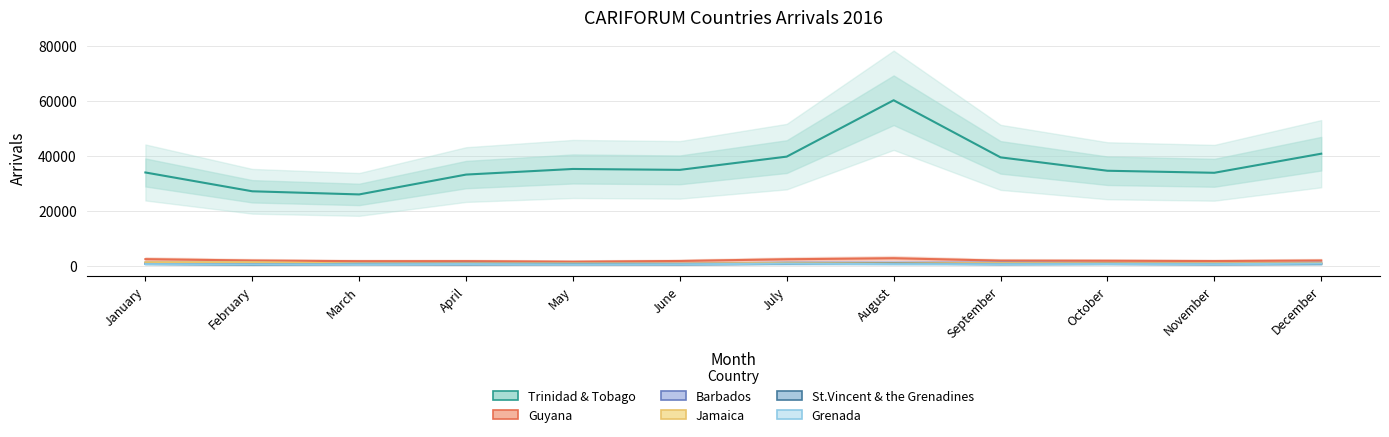

Which series changed the most between October and November?

Trinidad & Tobago